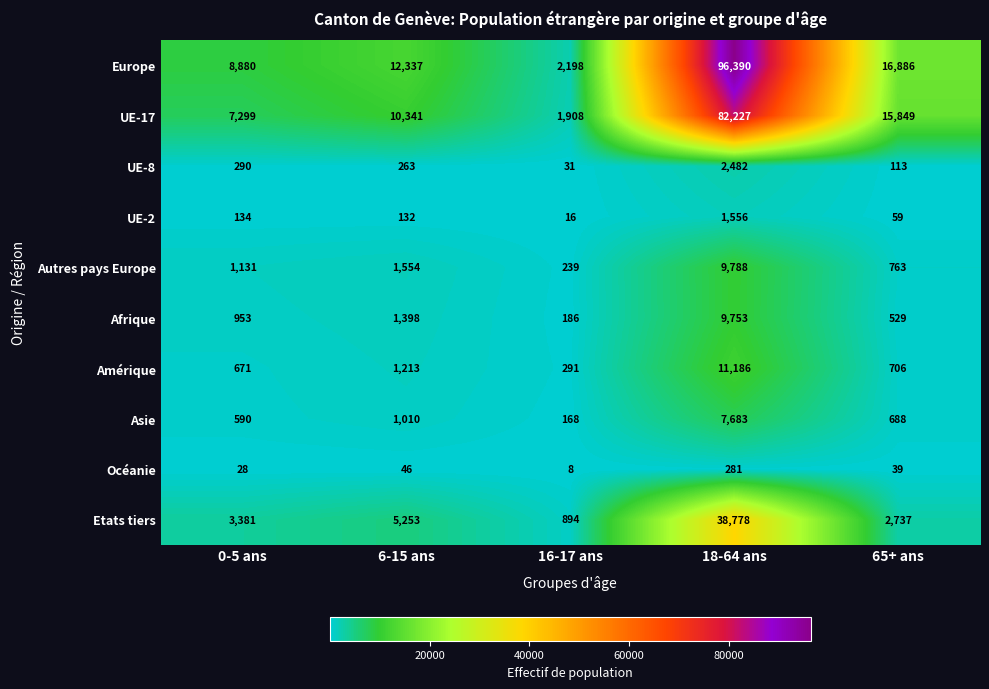

What is the total value across all series at 0-5 ans?

23357